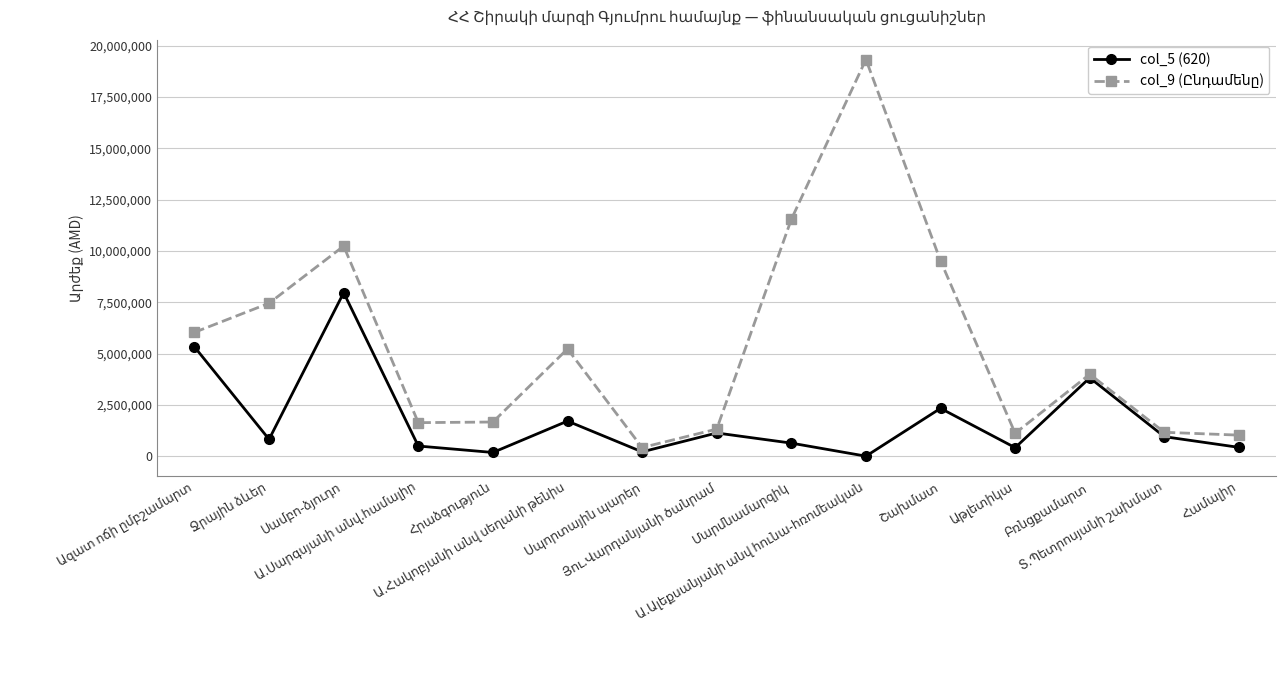

Count the number of data series in this chart.

2